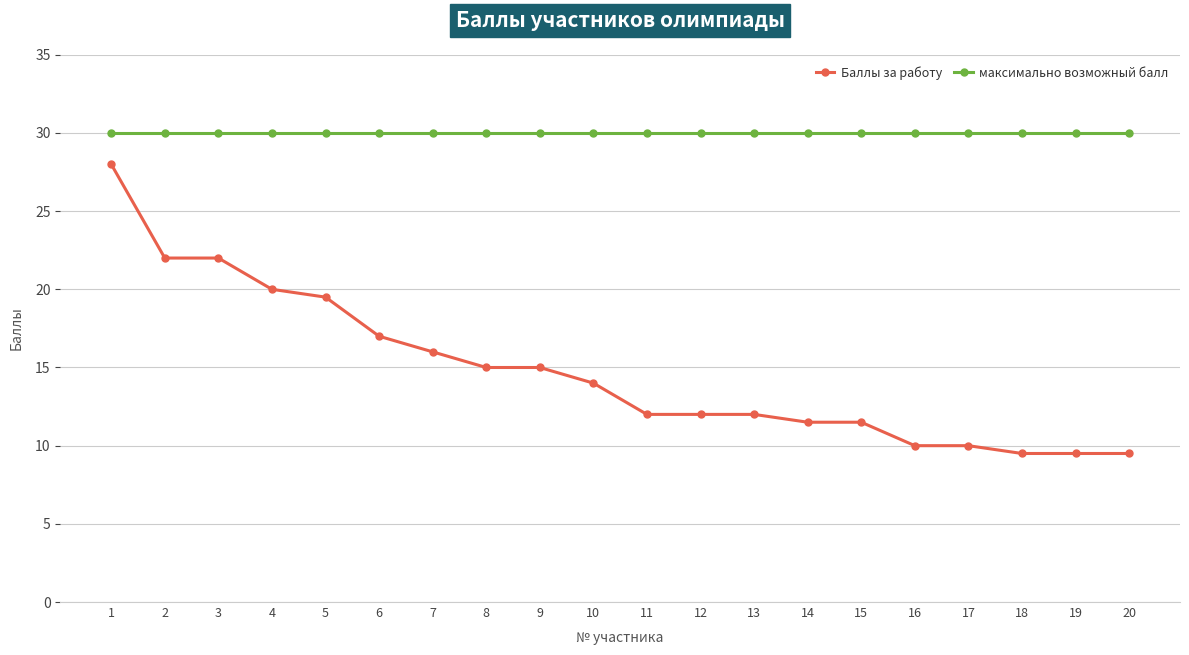

What is the total value across all series at 4?

50.0